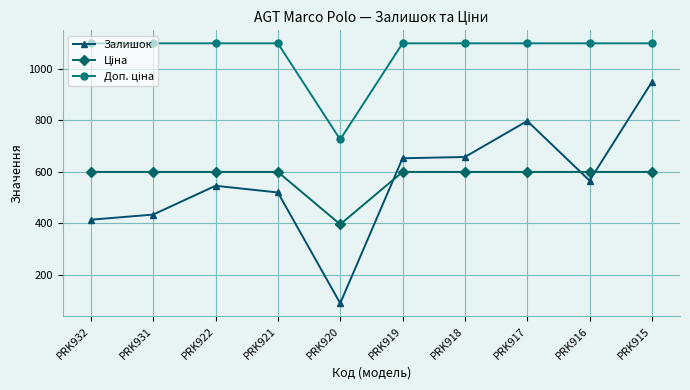

Between PRK919 and PRK917, which series saw the biggest shift?

Залишок